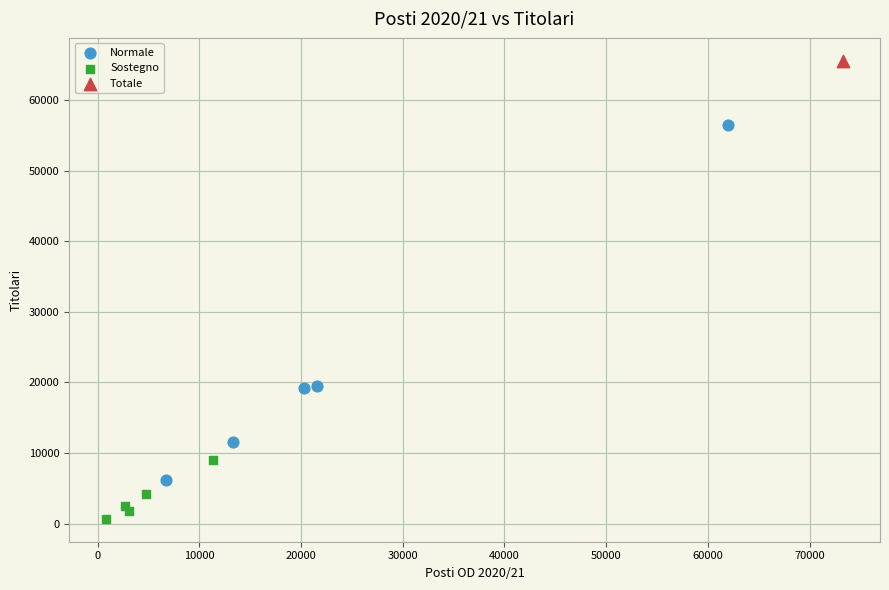

What are all the series names shown in the legend?

Normale, Sostegno, Totale